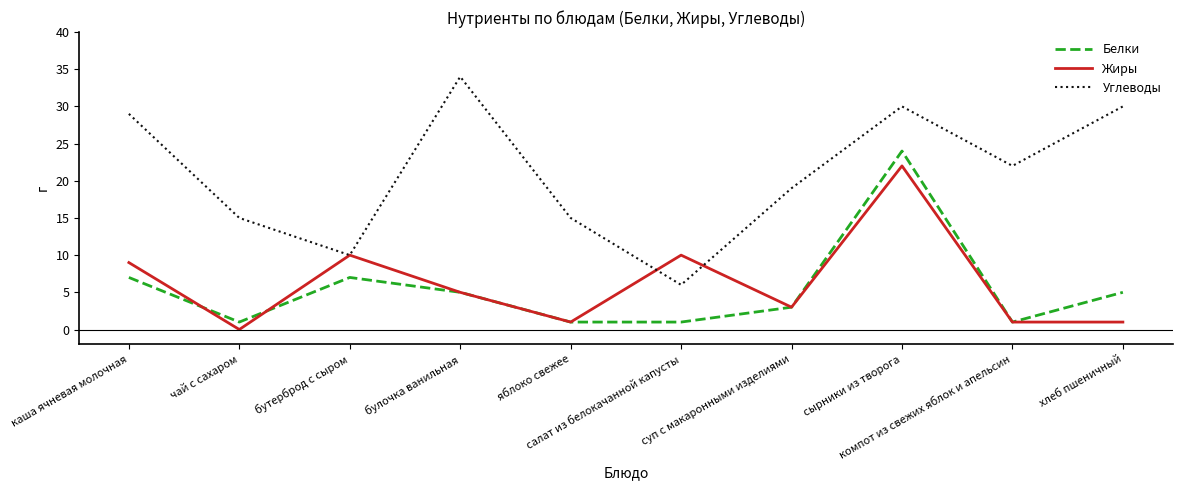

Does the chart display data point markers on the line(s)?

No